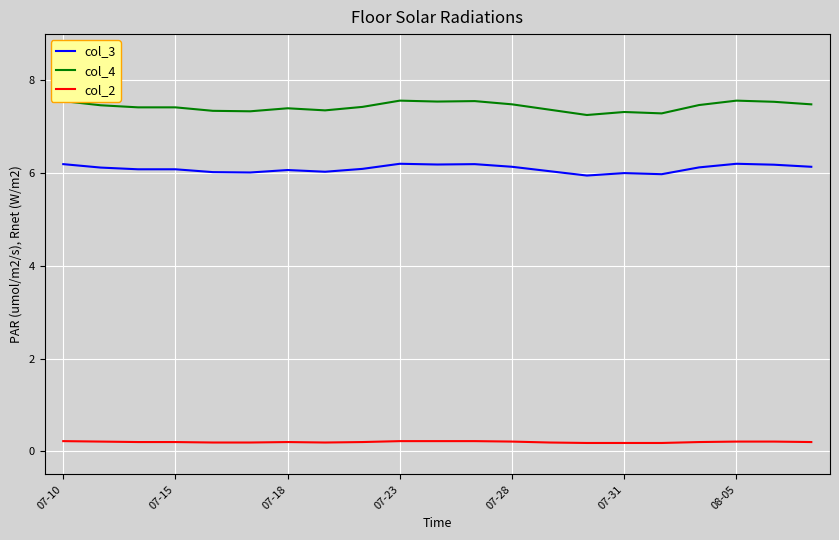

True or false: col_3 and col_2 cross at least once.

False